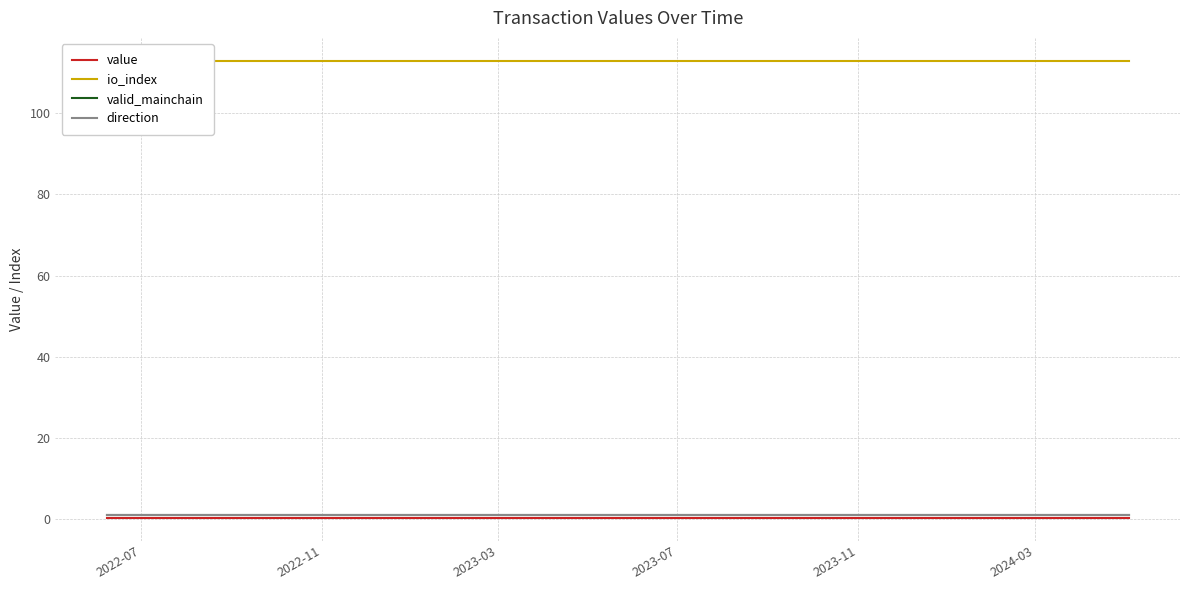

True or false: io_index and valid_mainchain intersect in this chart.

False